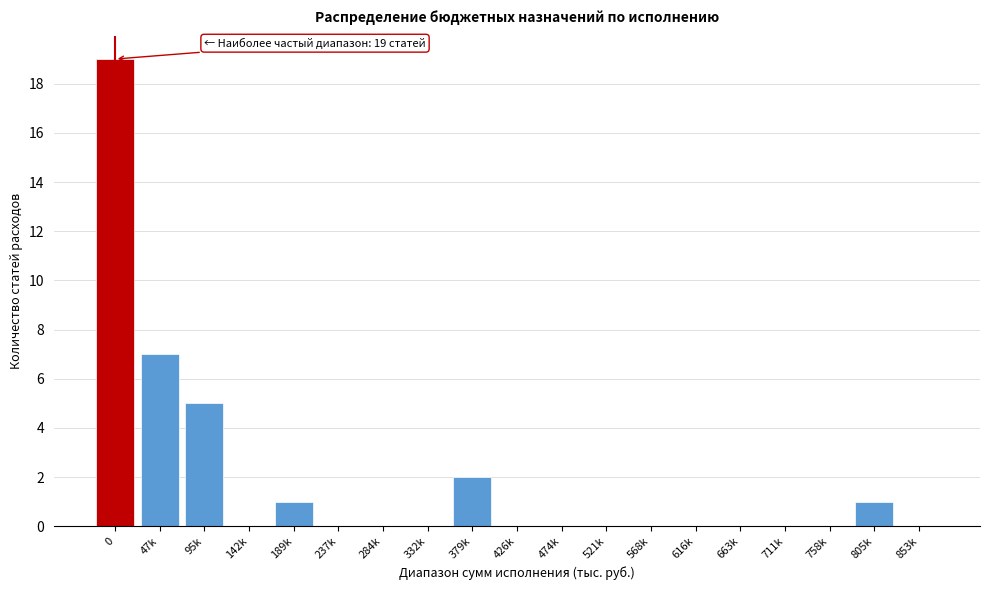

Reading left to right, what are all the values shown in this chart?

0=19	47k=7	95k=5	142k=0	189k=1	237k=0	284k=0	332k=0	379k=2	426k=0	474k=0	521k=0	568k=0	616k=0	663k=0	711k=0	758k=0	805k=1	853k=0